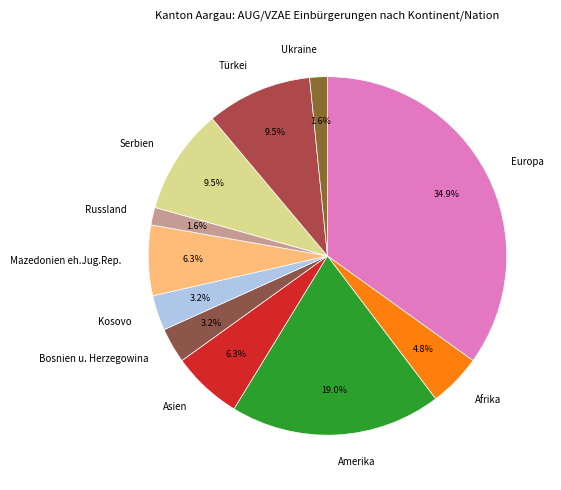

Count the number of slices in the pie.

11